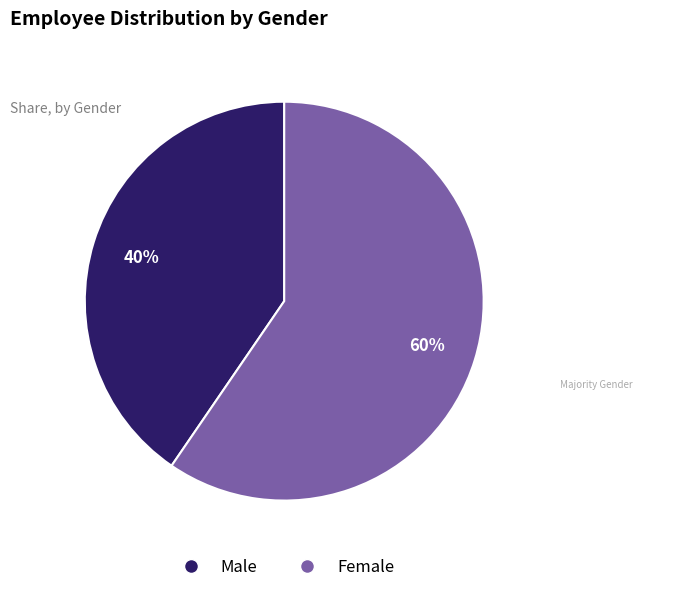

Is there any slice that represents more than half of the pie?

Yes